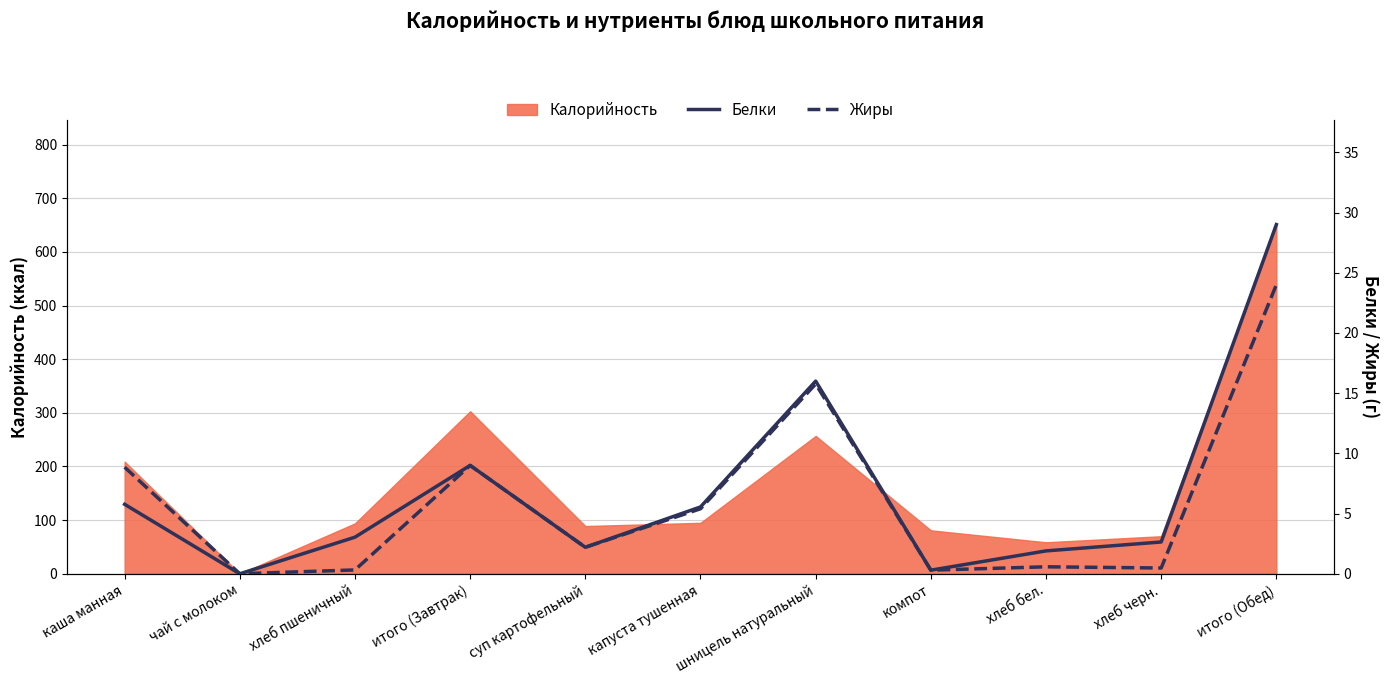

True or false: Жиры has a value of 2.6 at итого (Завтрак).

False